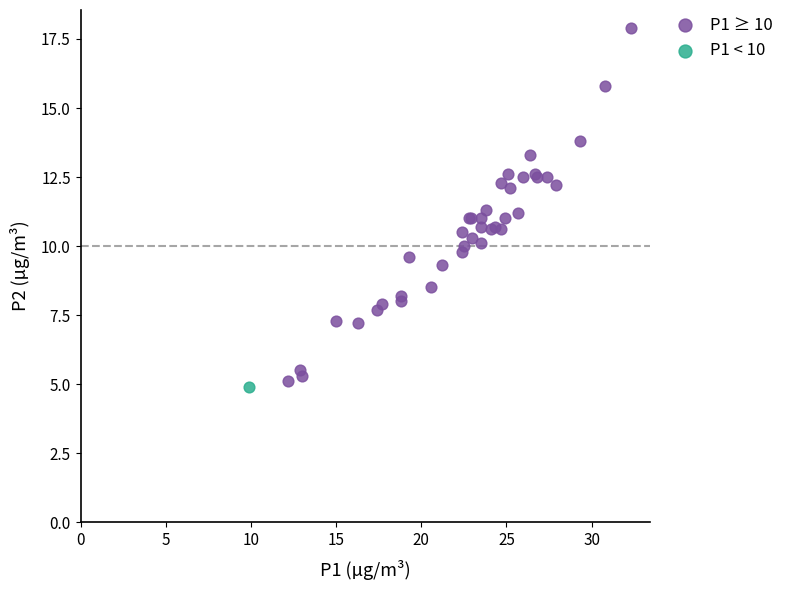

What are all the series names shown in the legend?

P1 ≥ 10, P1 < 10